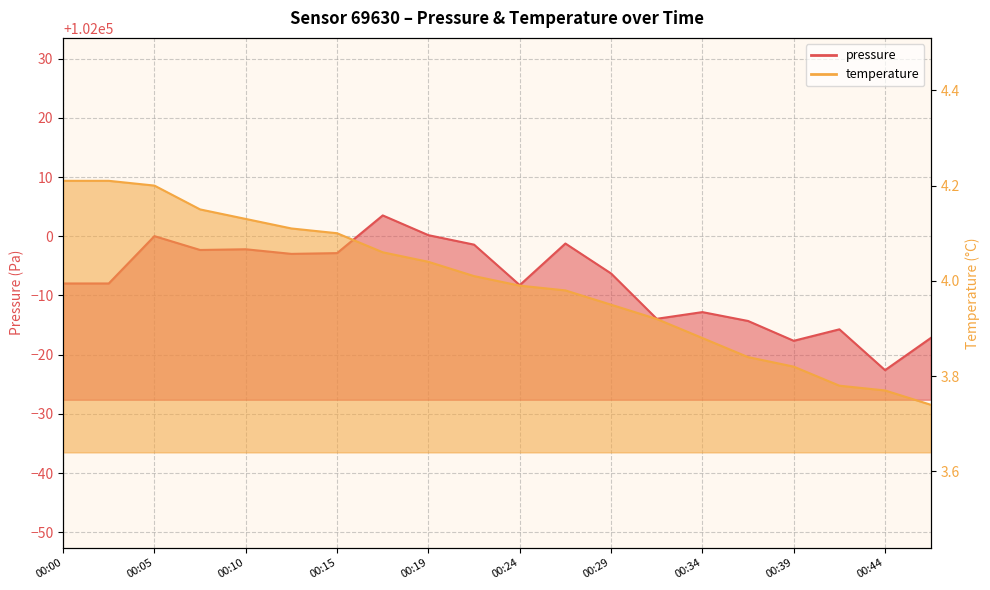

The pressure series shows 101993.7 at 00:29. True or false?

True